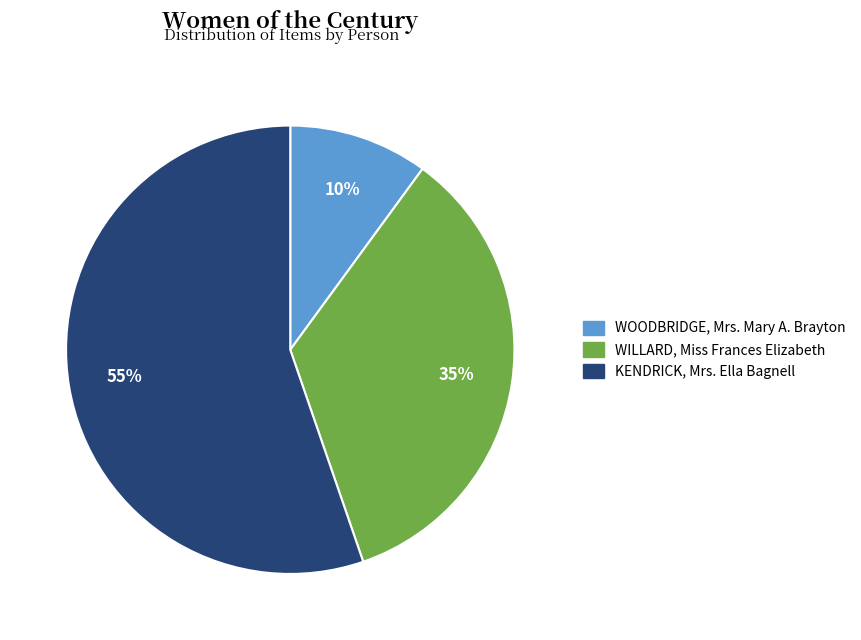

The KENDRICK, Mrs. Ella Bagnell slice represents 65% of the pie. True or false?

False